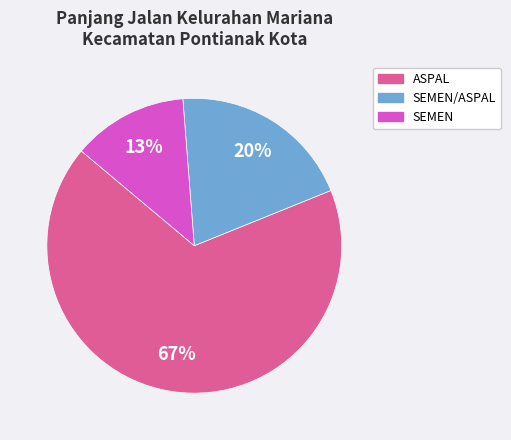

To the nearest percent, what is the average slice percentage?

33%